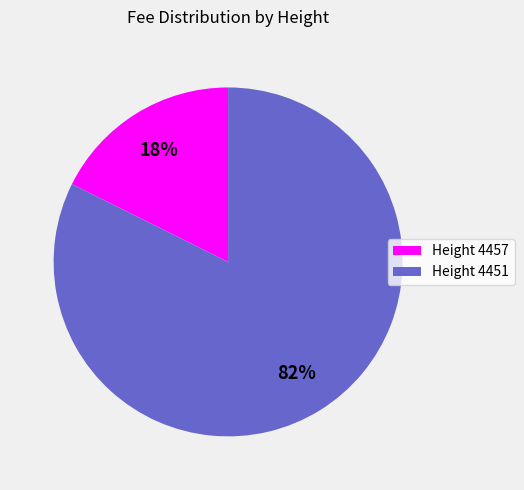

To the nearest percent, what is the average slice percentage?

50%